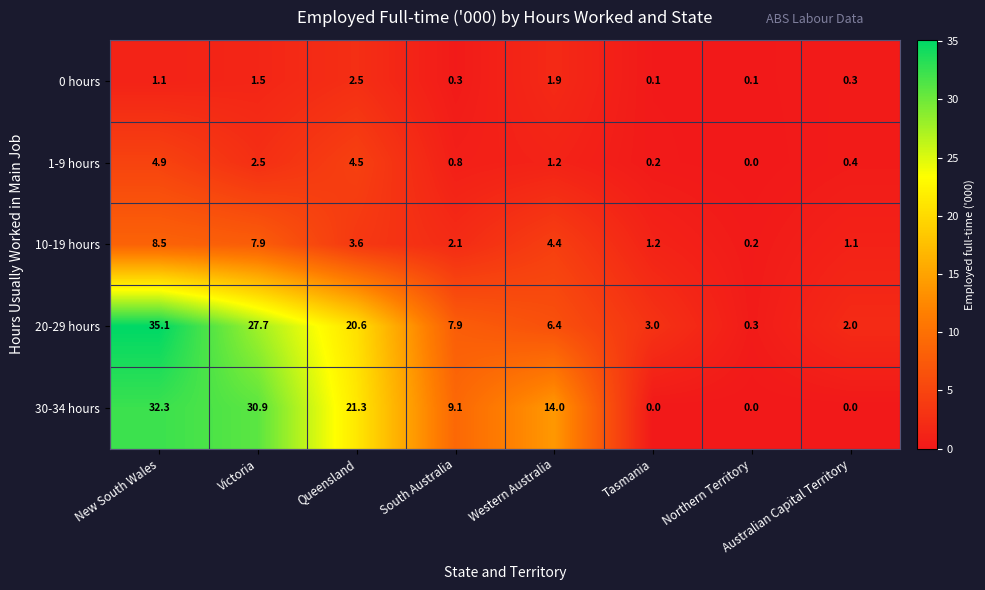

Which series has the widest spread of values?

20-29 hours